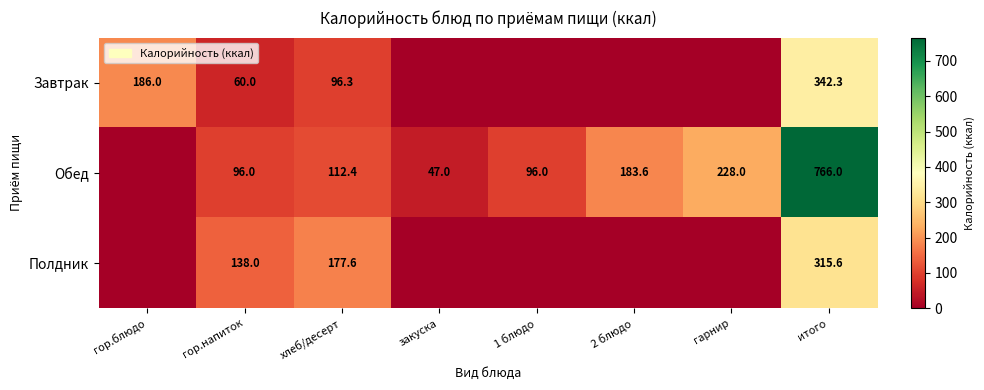

The value of Обед at гор.напиток is 96.0. True or false?

True